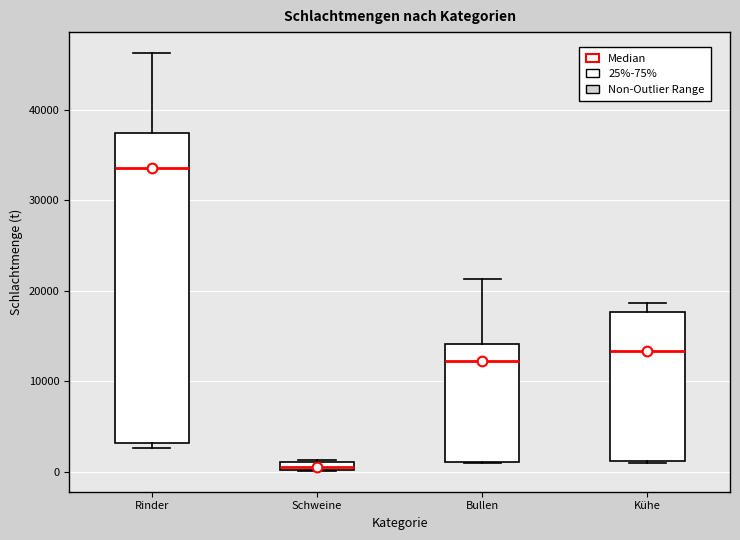

Where does the median line of the box for Kühe sit on the y-axis? The values are not printed on the chart, so give them approximately, as read against the axis.

13000